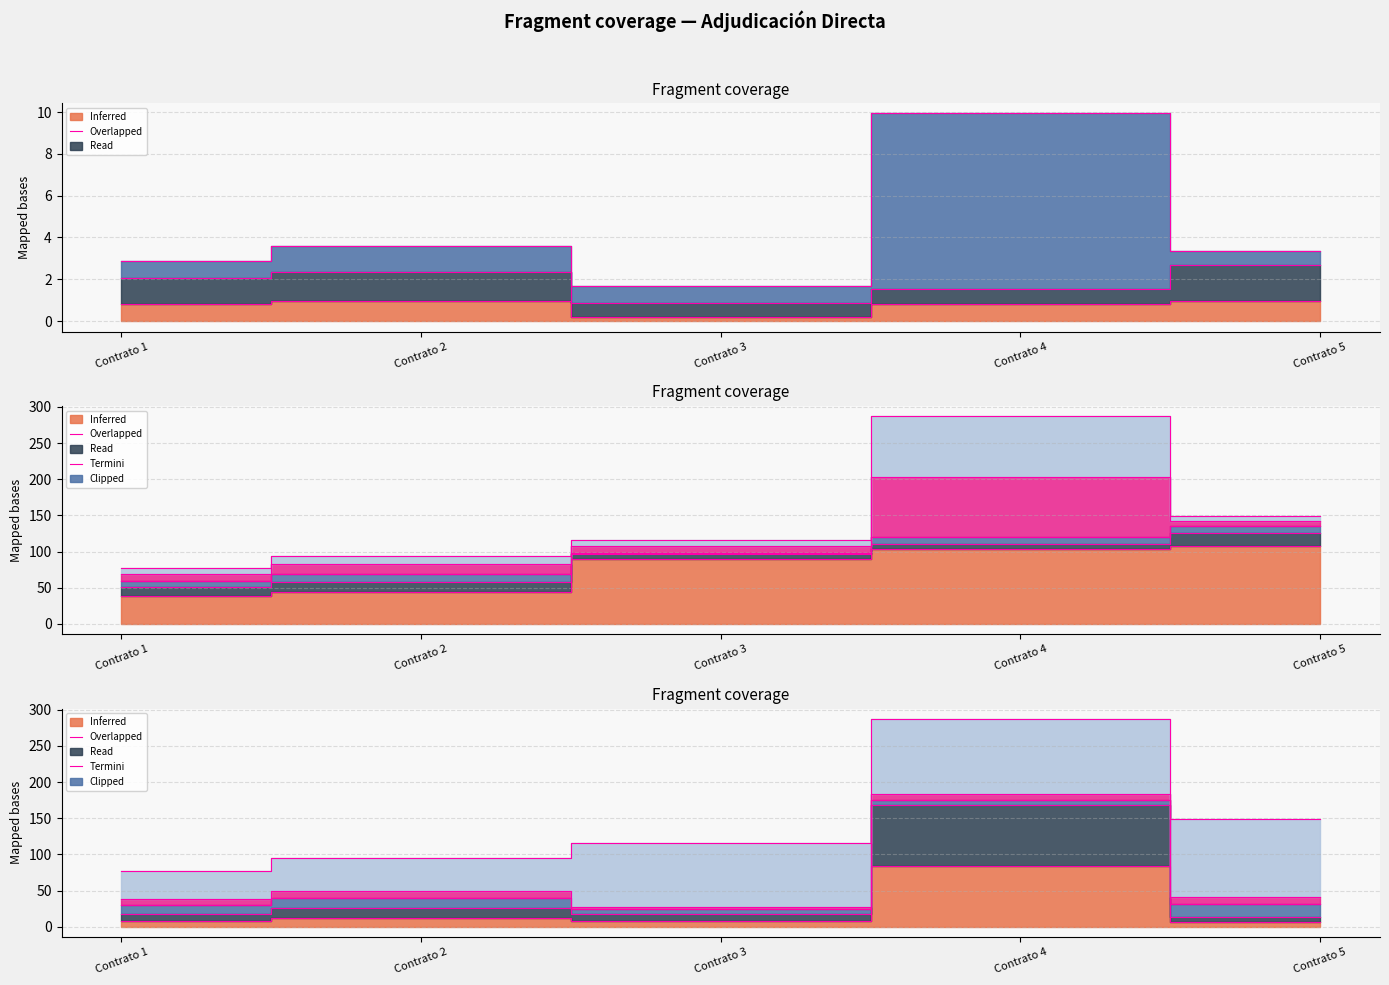

At which category does Arrendamientos reach its first local peak?

Contrato 2